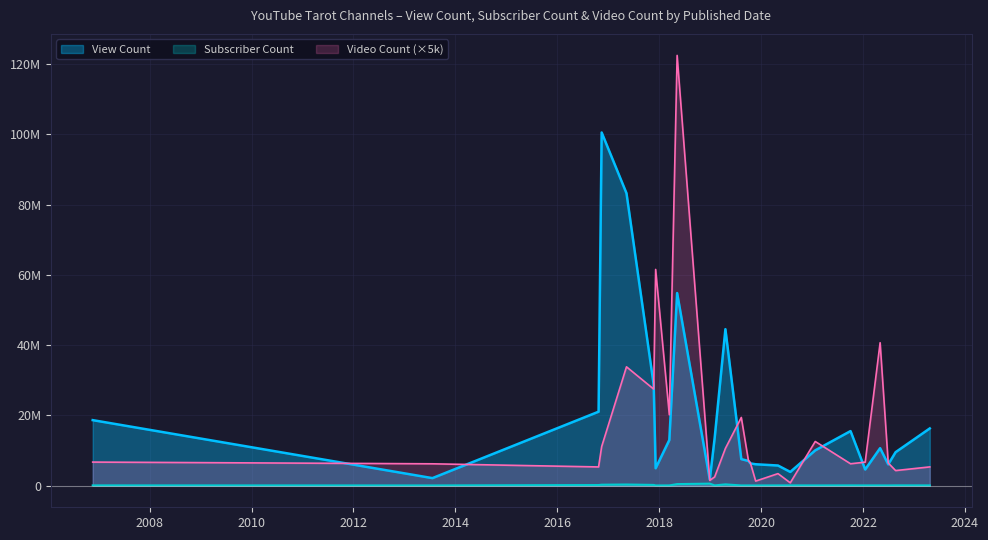

How many lines are shown in the chart?

3